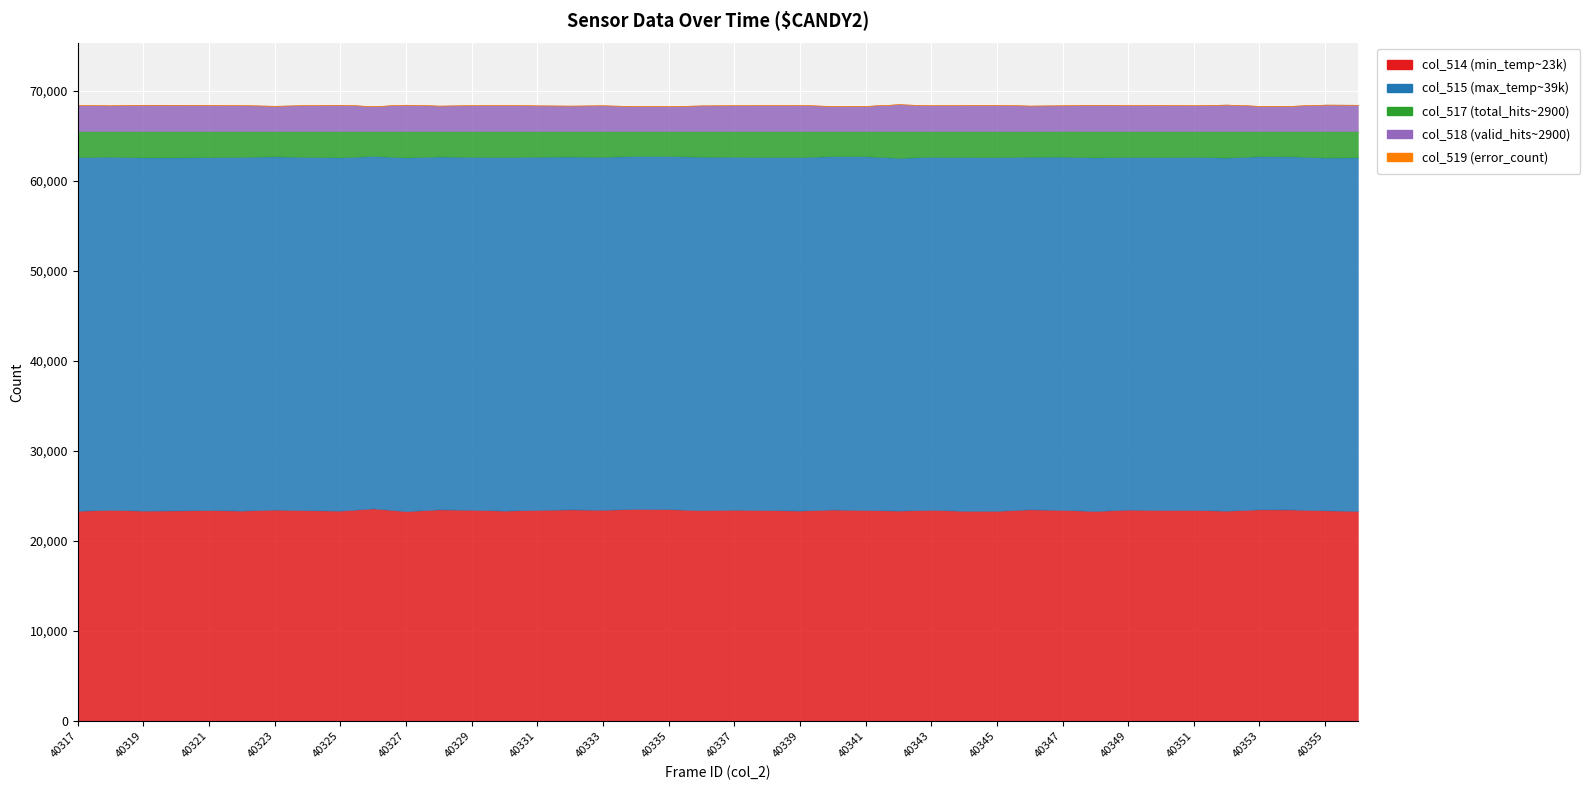

What is the difference between the col_515 values at 40324 and 40331?

15